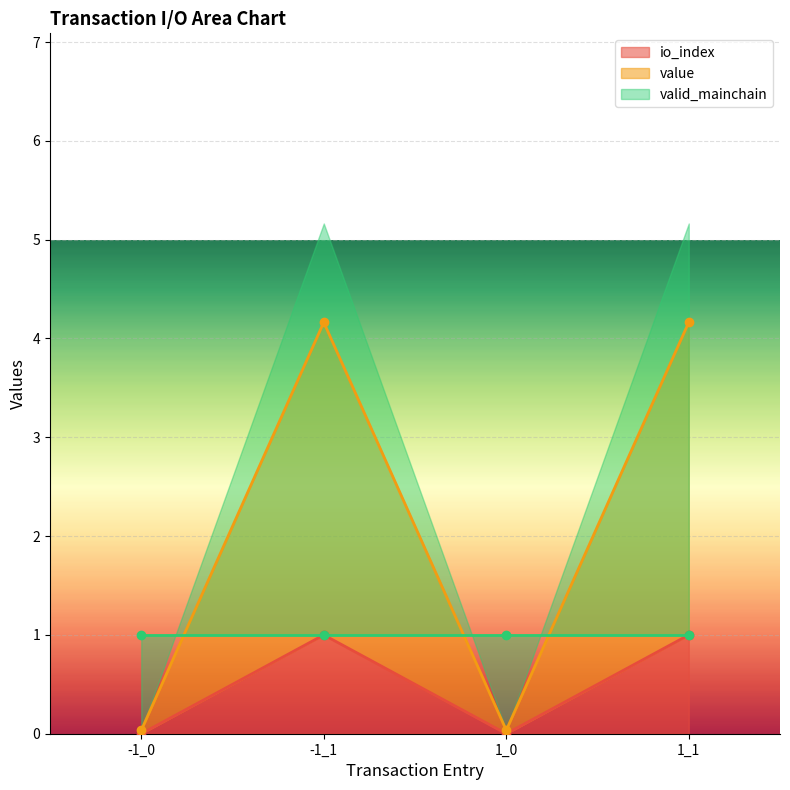

What is the average value of the value series?

2.1